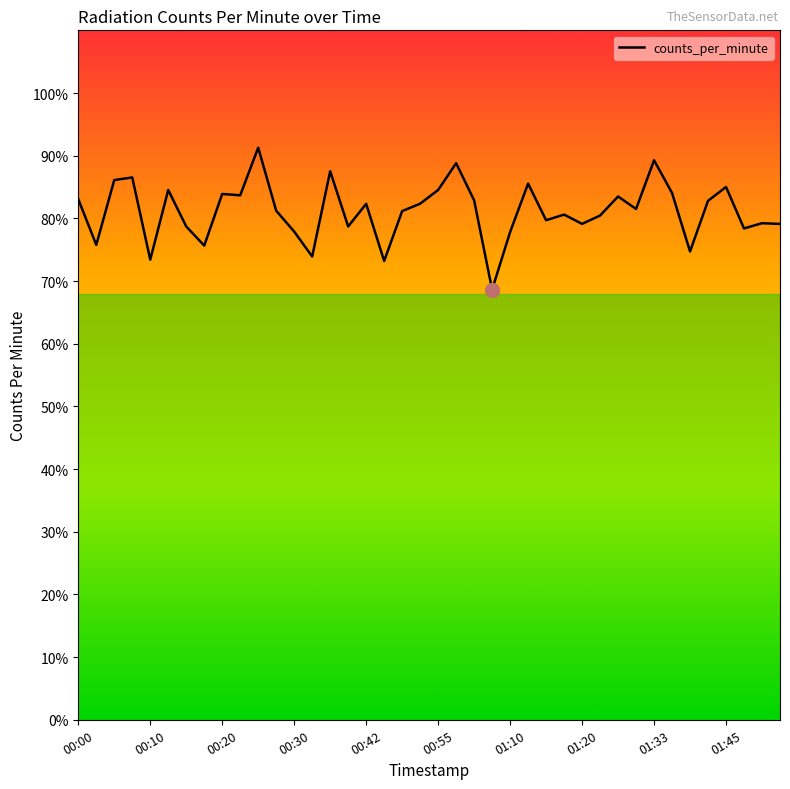

What is the minimum value shown in the chart?

68.6